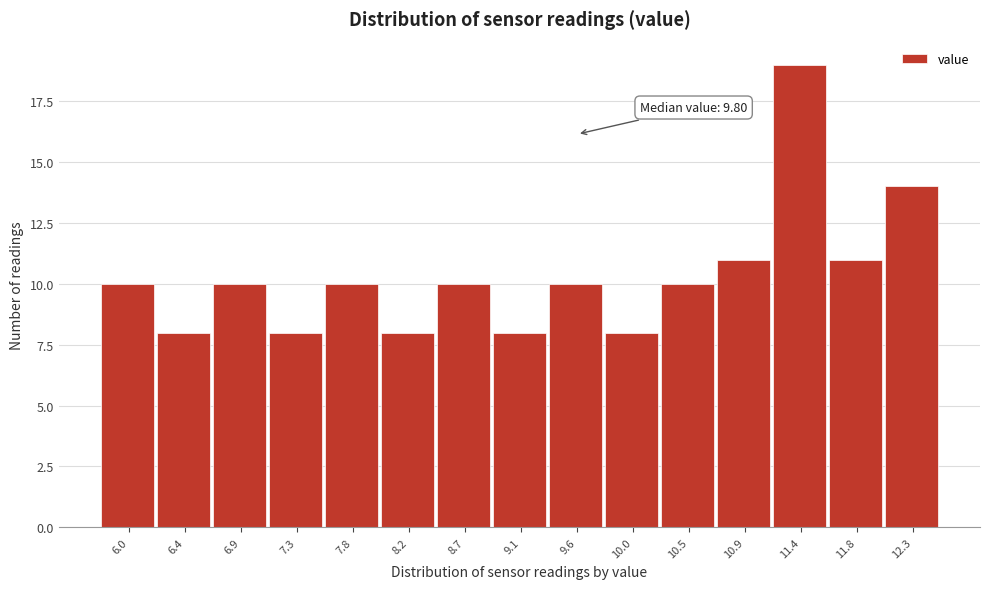

Reading left to right, transcribe all the data shown in this chart.

6.0=10	6.4=8	6.9=10	7.3=8	7.8=10	8.2=8	8.7=10	9.1=8	9.6=10	10.0=8	10.5=10	10.9=11	11.4=19	11.8=11	12.3=14